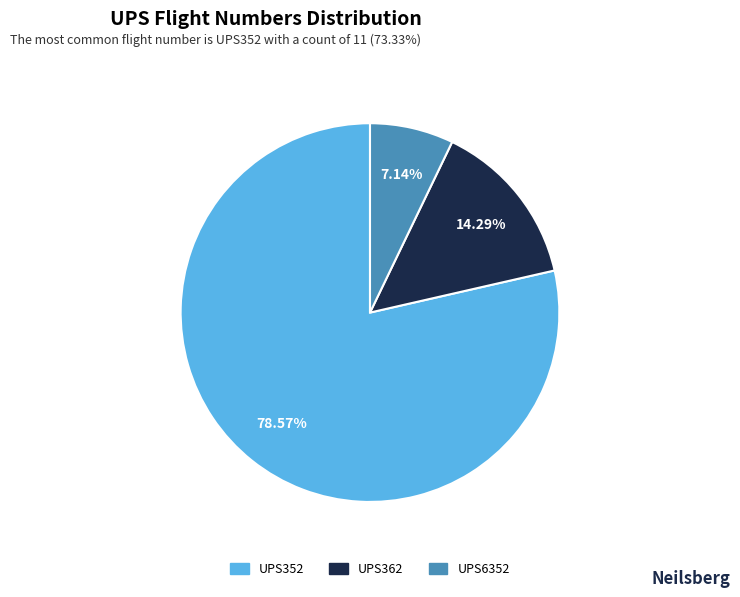

Combined, what portion of the pie is UPS352 and UPS6352?

85.7%